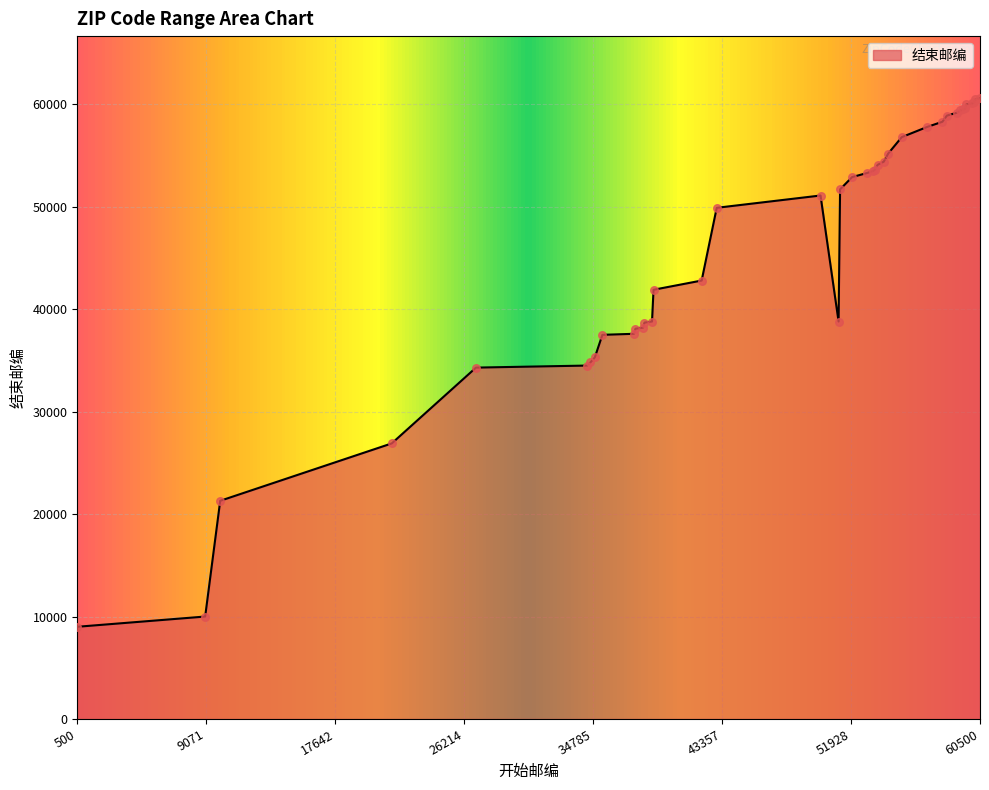

What is the difference between the maximum and minimum values?

51600